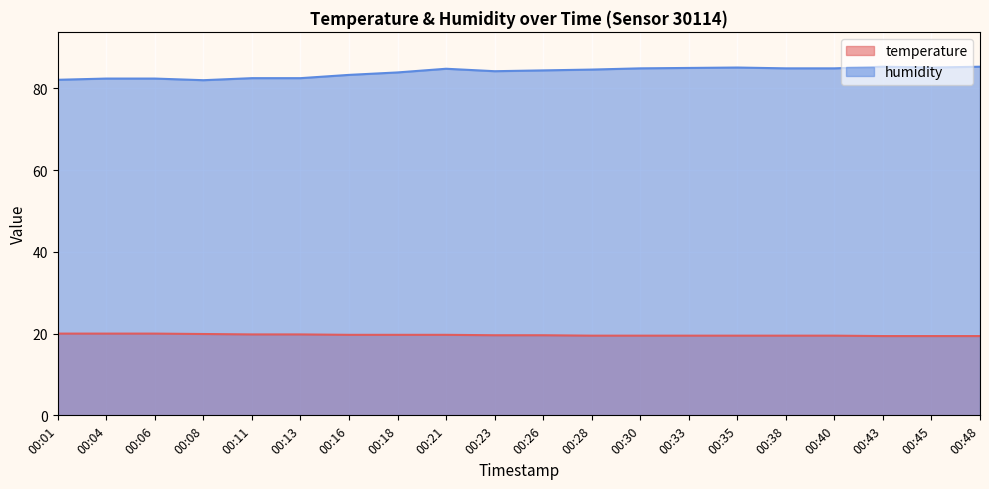

Read the humidity value at 00:08.

82.0